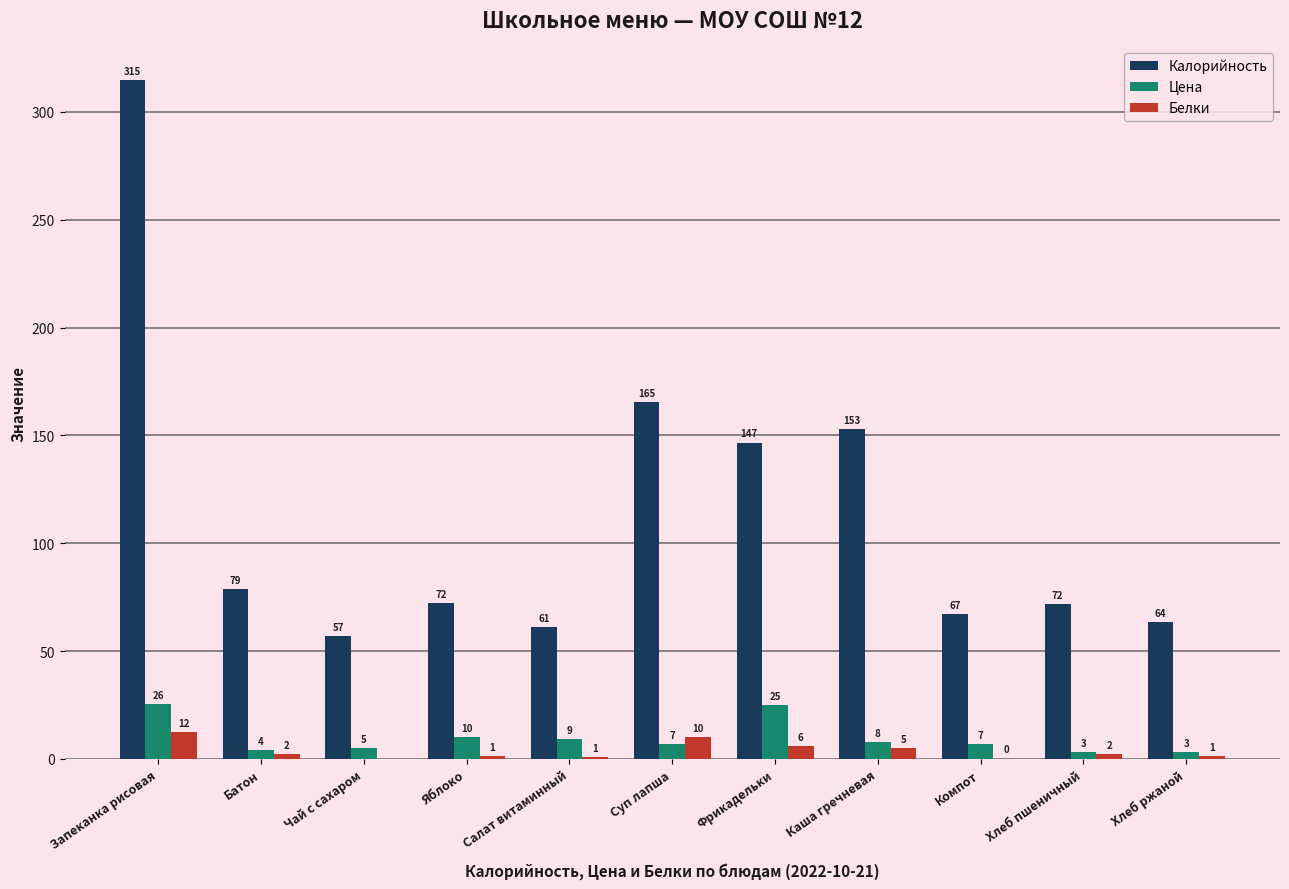

The Цена series shows 4.0 at Батон. True or false?

True